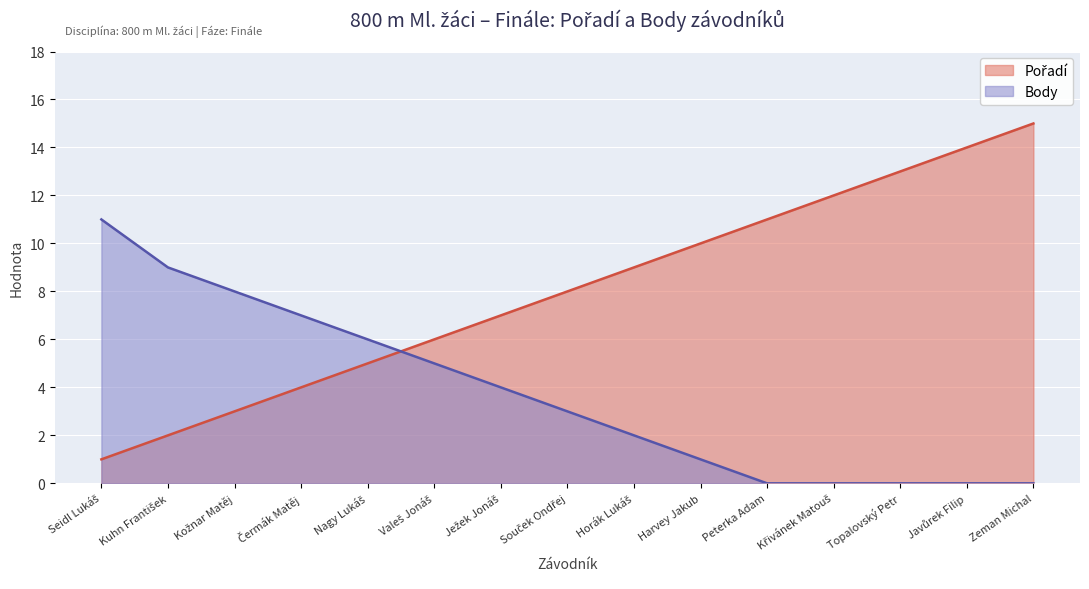

What is the total value across all series at Horák Lukáš?

11